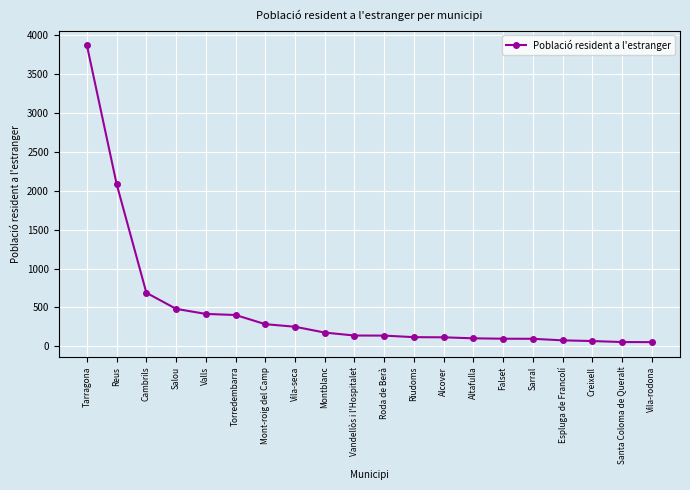

How many lines are shown in the chart?

1